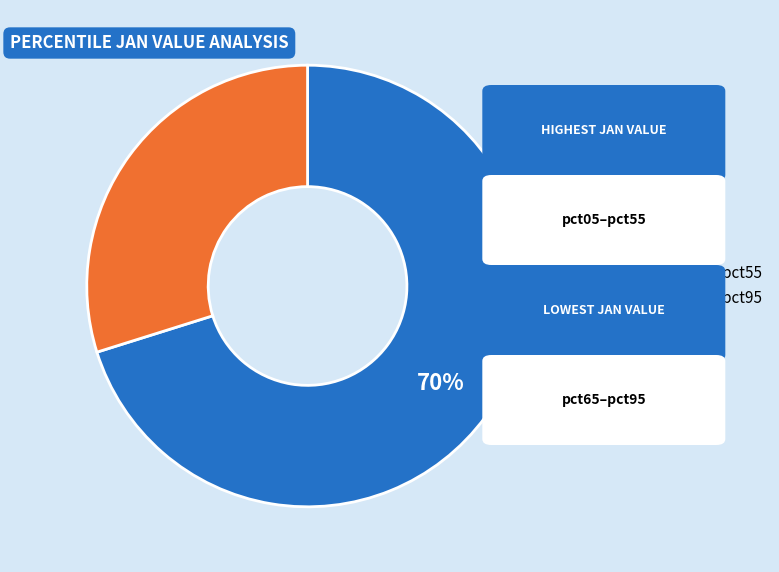

To the nearest percent, what is the average slice percentage?

50%